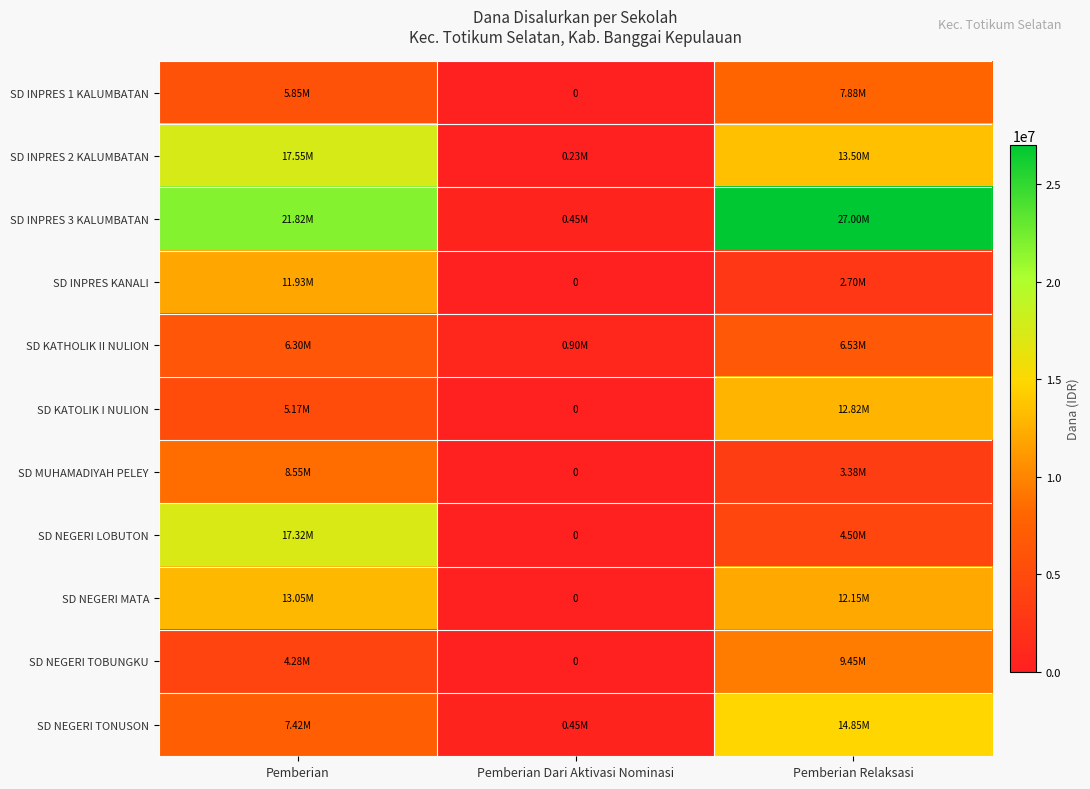

At which category is the sum across all series the highest?

Pemberian